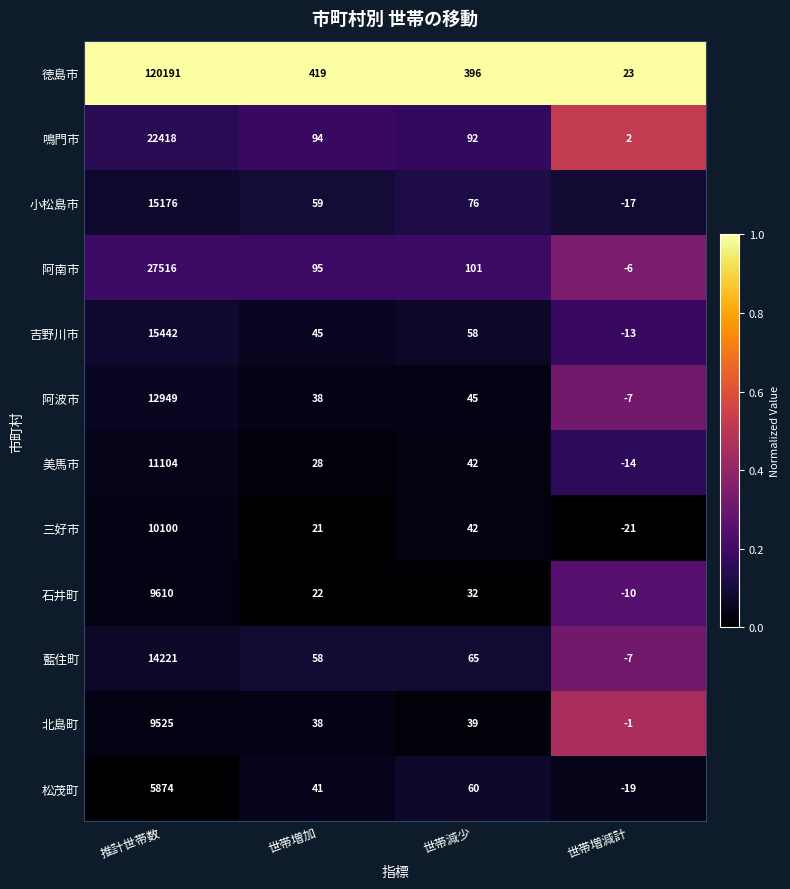

Where does the 徳島市 series first go above 419?

推計世帯数